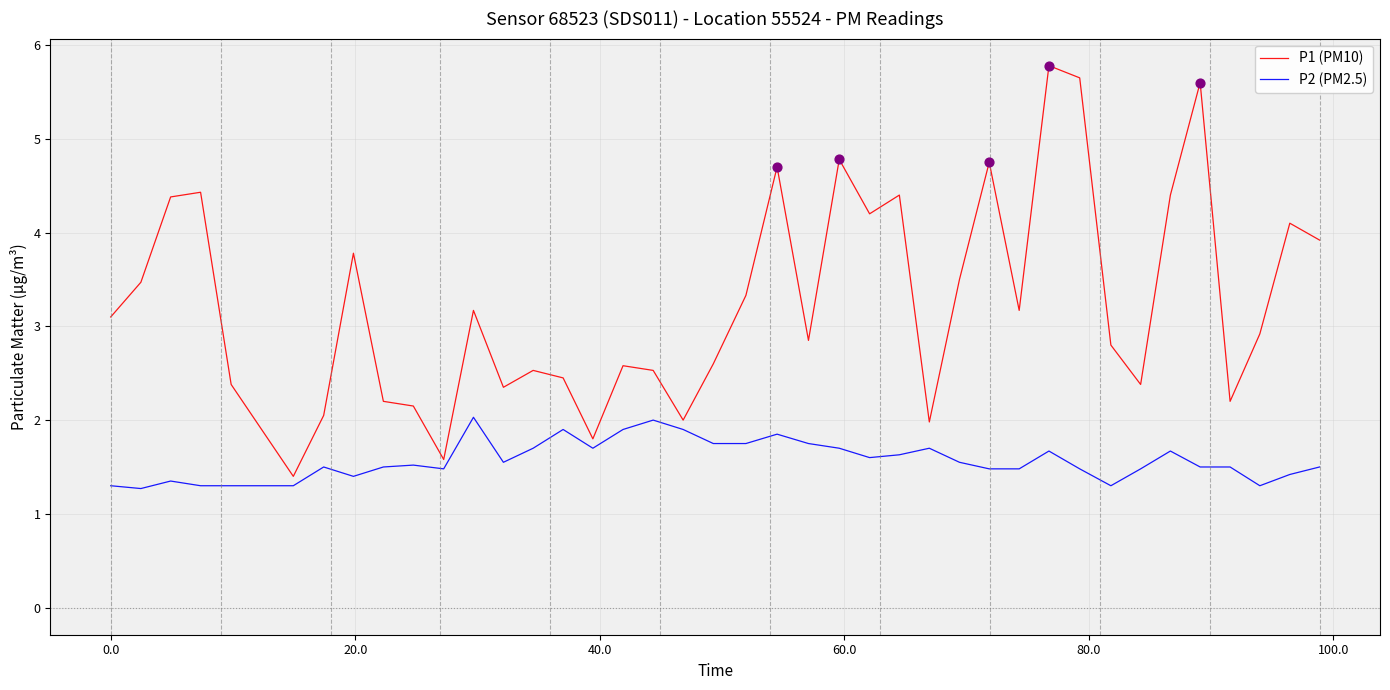

Which series has the largest total across all categories?

P1 (PM10)